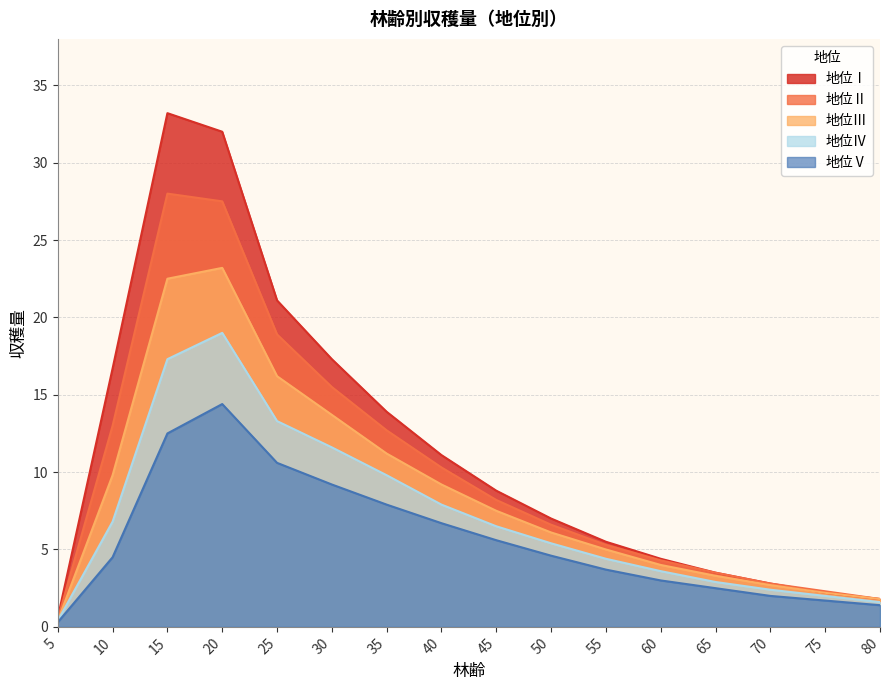

How many lines are shown in the chart?

5